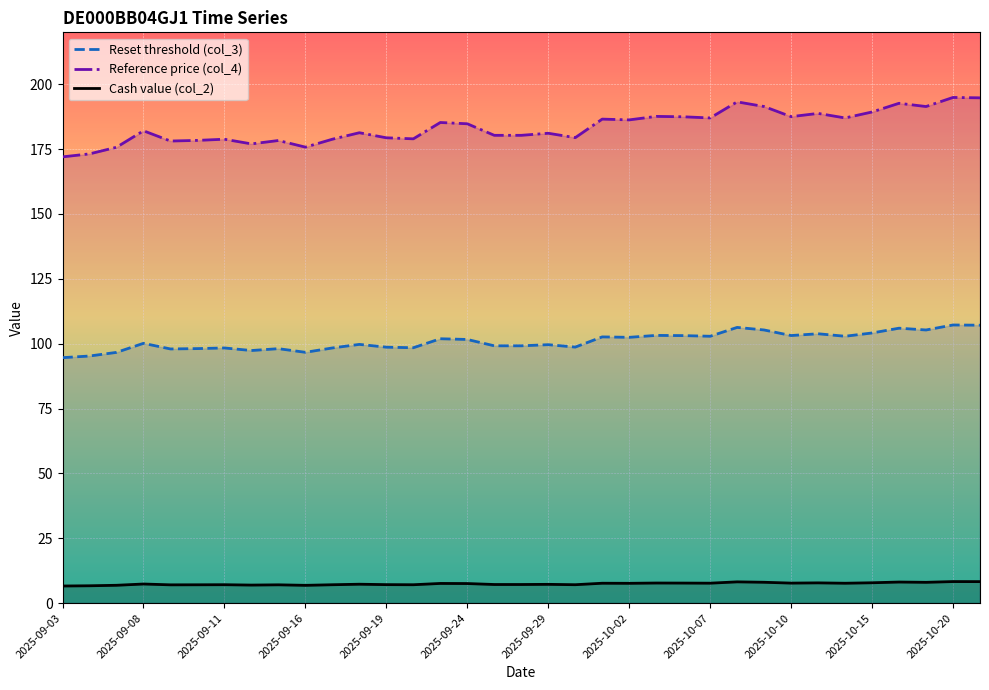

Which label corresponds to the smallest value in the chart?

2025-09-03